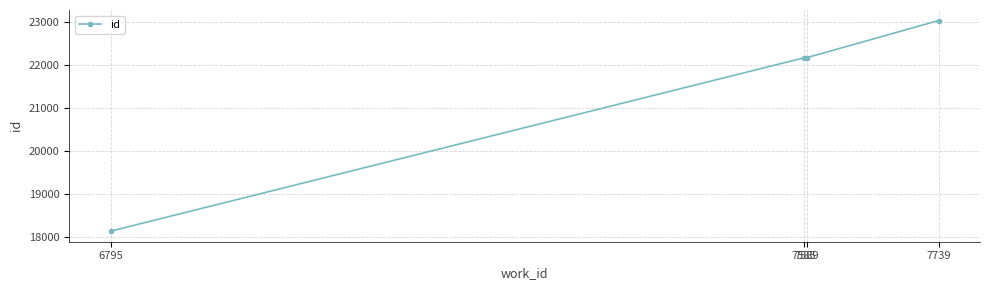

What is the difference between the maximum and minimum values?

4904